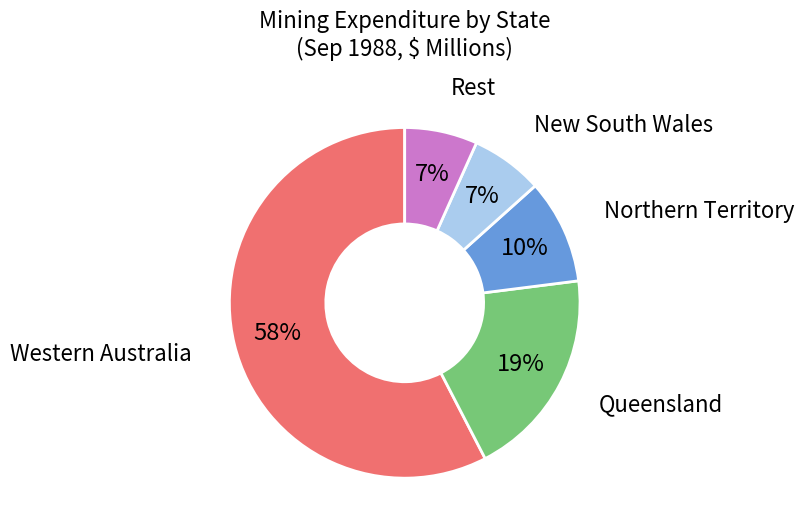

Is there a majority slice in this chart?

Yes